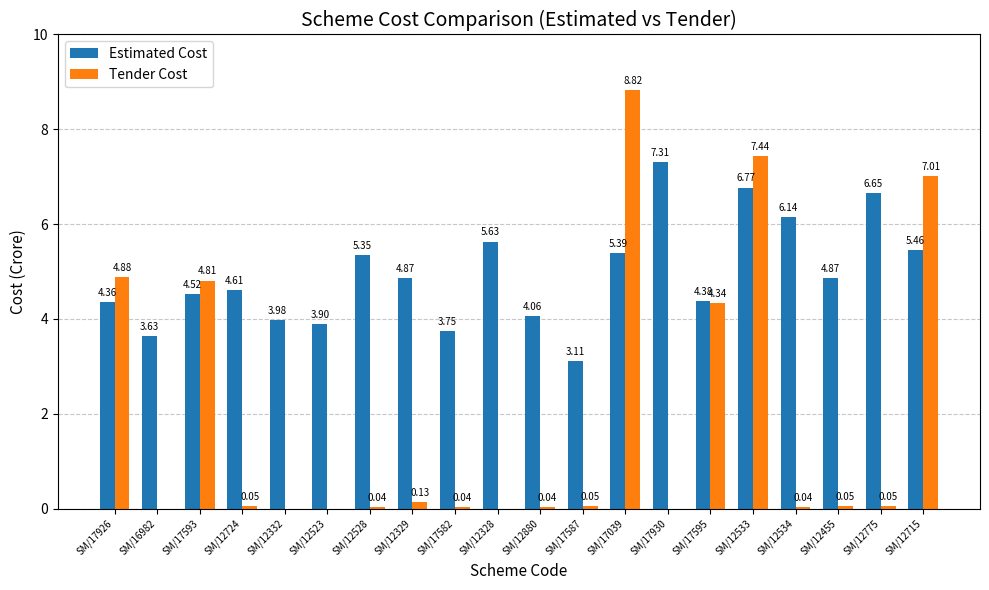

Does the chart contain stacked bars?

No